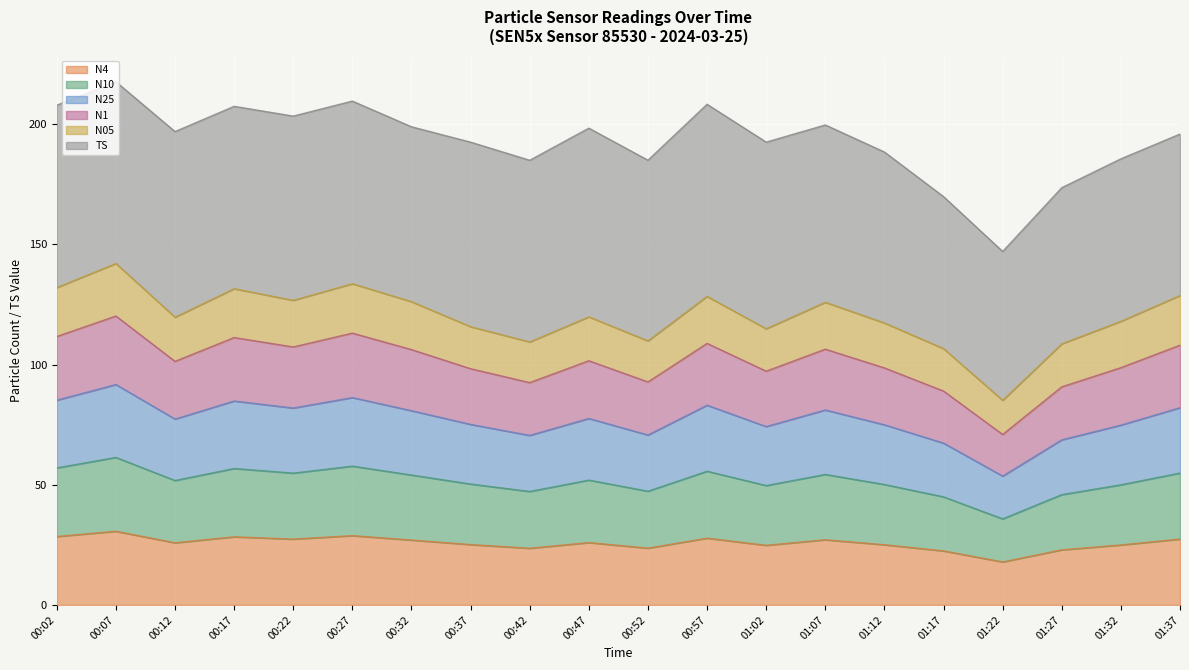

The N1 series shows 193.2 at 00:42. True or false?

False